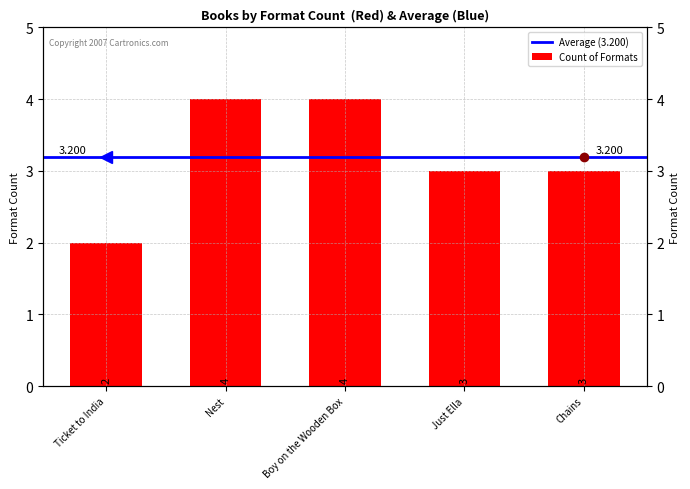

What is the smallest value displayed?

2